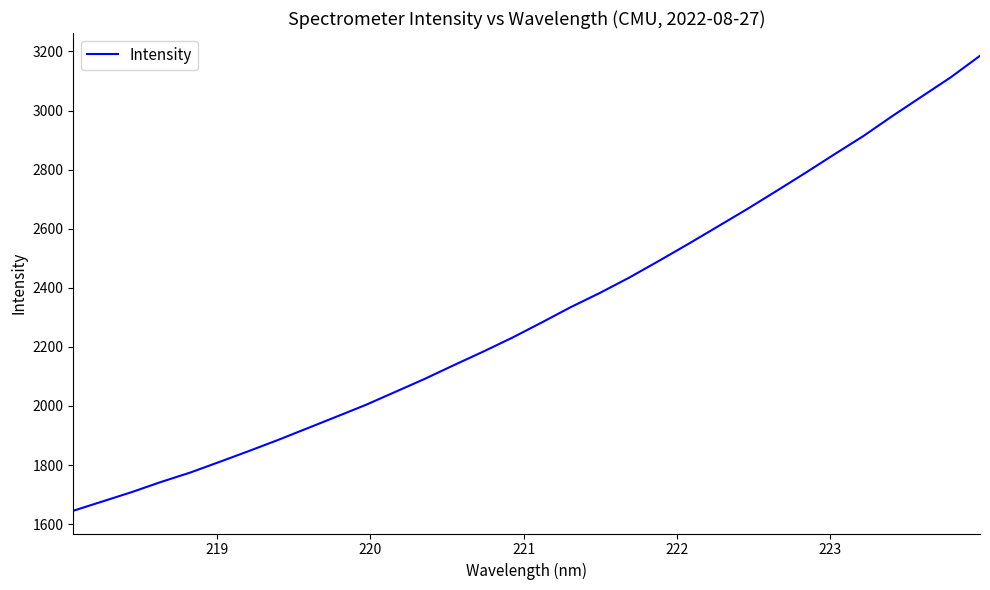

How many distinct data groups are displayed?

1